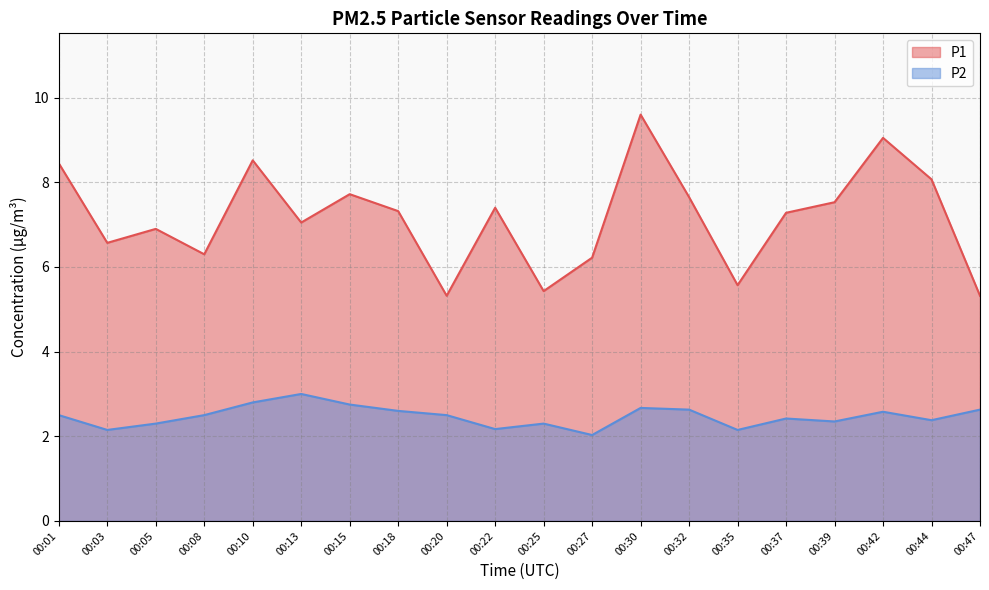

Reading left to right, list all the values displayed in this chart.

P1: 00:01=8.4	00:03=6.6	00:05=6.9	00:08=6.3	00:10=8.5	00:13=7.0	00:15=7.7	00:18=7.3	00:20=5.3	00:22=7.4	00:25=5.4	00:27=6.2	00:30=9.6	00:32=7.7	00:35=5.6	00:37=7.3	00:39=7.5	00:42=9.1	00:44=8.1	00:47=5.3
P2: 00:01=2.5	00:03=2.1	00:05=2.3	00:08=2.5	00:10=2.8	00:13=3.0	00:15=2.8	00:18=2.6	00:20=2.5	00:22=2.2	00:25=2.3	00:27=2.0	00:30=2.7	00:32=2.6	00:35=2.1	00:37=2.4	00:39=2.4	00:42=2.6	00:44=2.4	00:47=2.6